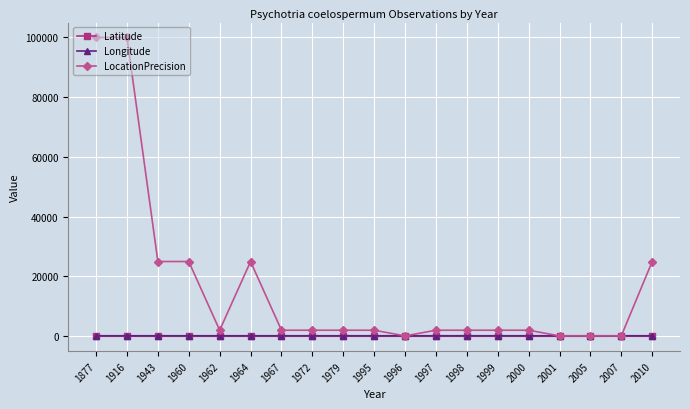

How many values in the Longitude series exceed 145?

18